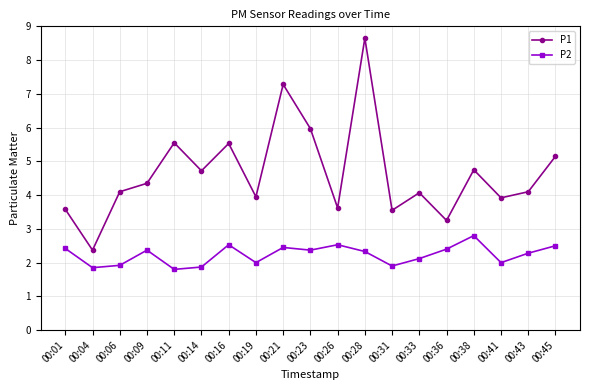

Does the chart have visible grid lines?

Yes